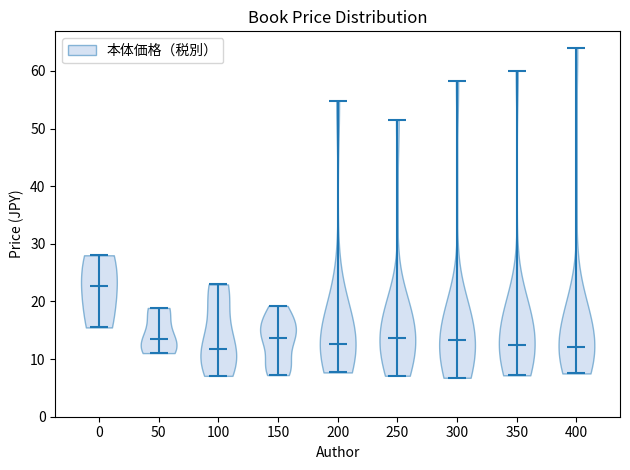

Which violin has the highest median line?

0